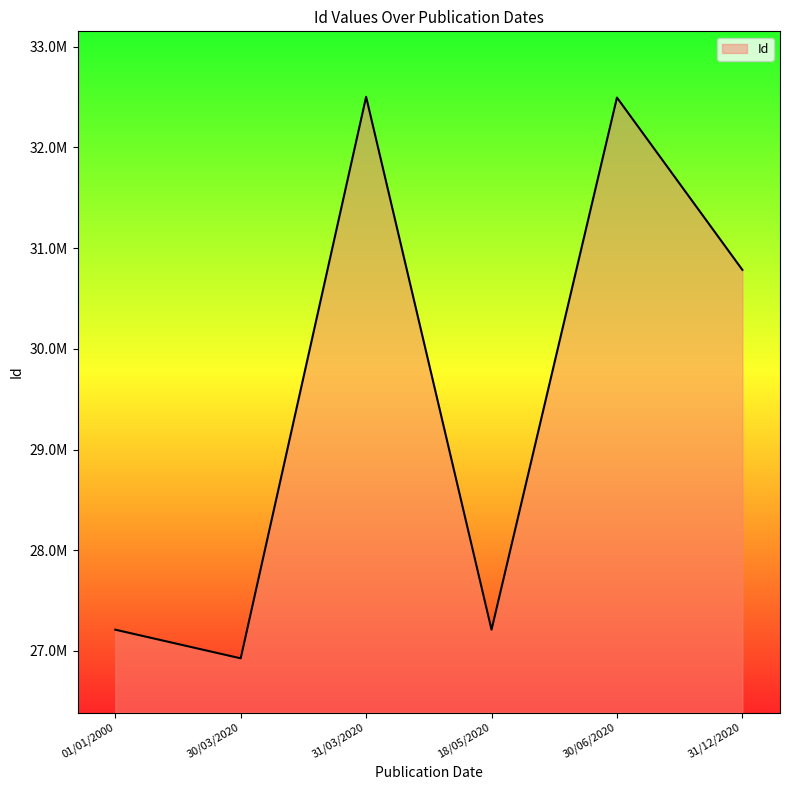

True or false: the data shows 15401620 at 31/12/2020.

False